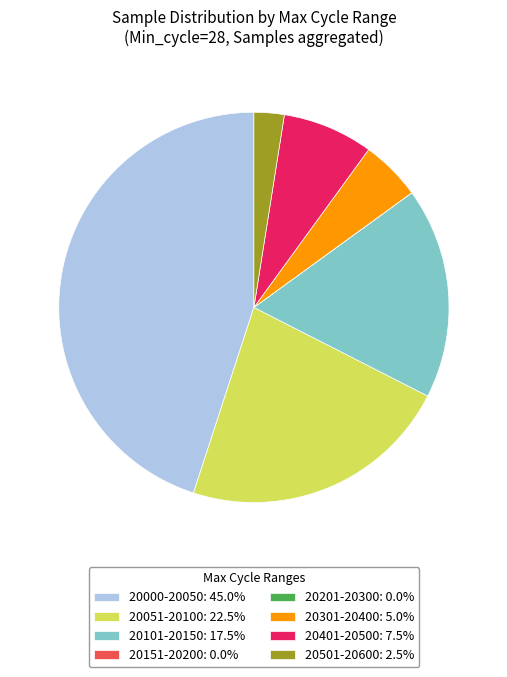

Do 20301-20400: 5.0% and 20401-20500: 7.5% together represent more than half of the pie?

No